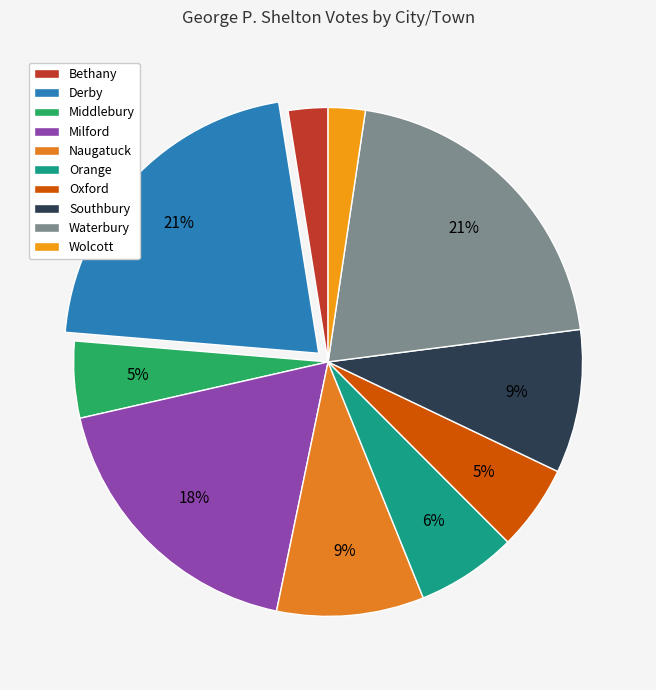

What is the largest slice in the pie chart?

Derby